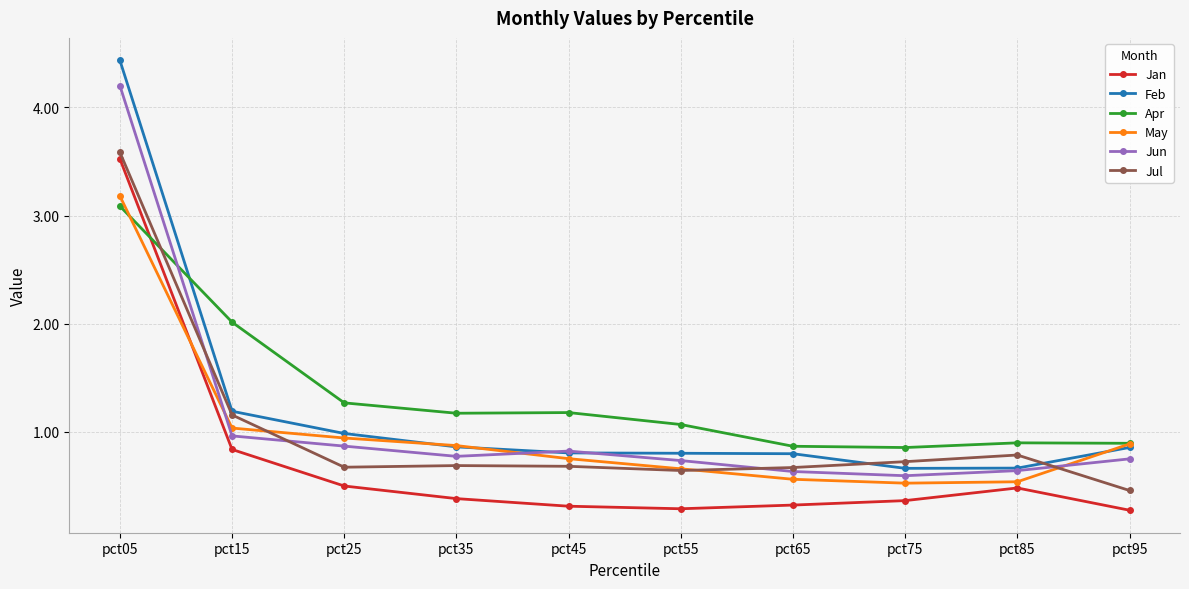

At which label is Jul closest to 2?

pct15